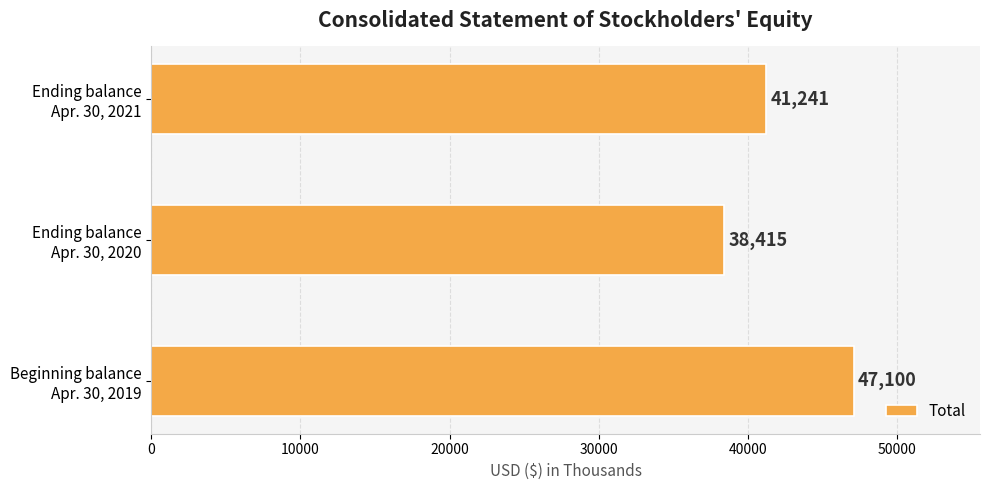

Reading bottom to top, what are all the values shown in this chart?

47100	38415	41241